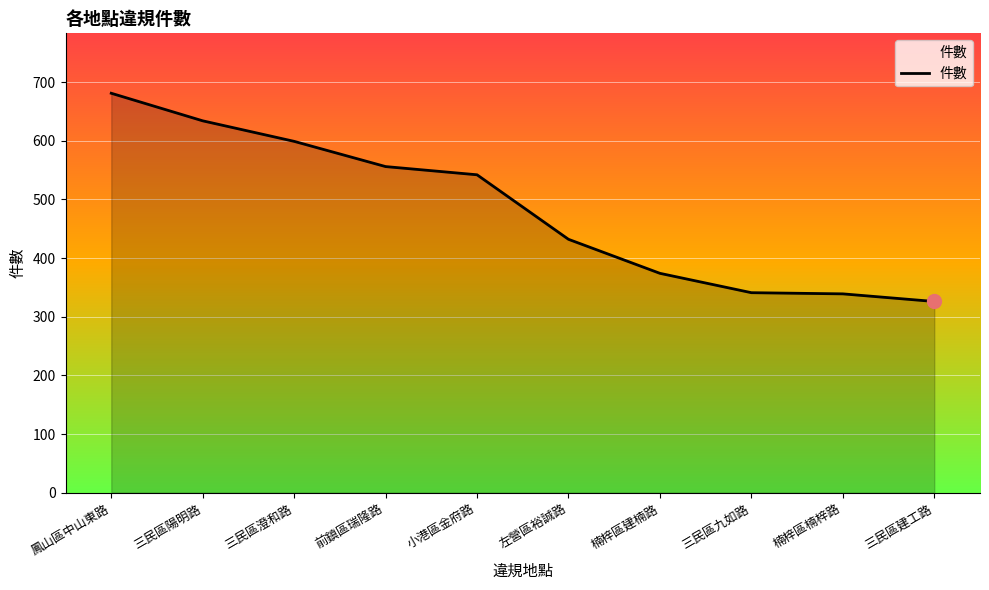

What is the difference between the values at 楠梓區建楠路 and 三民區陽明路?

260